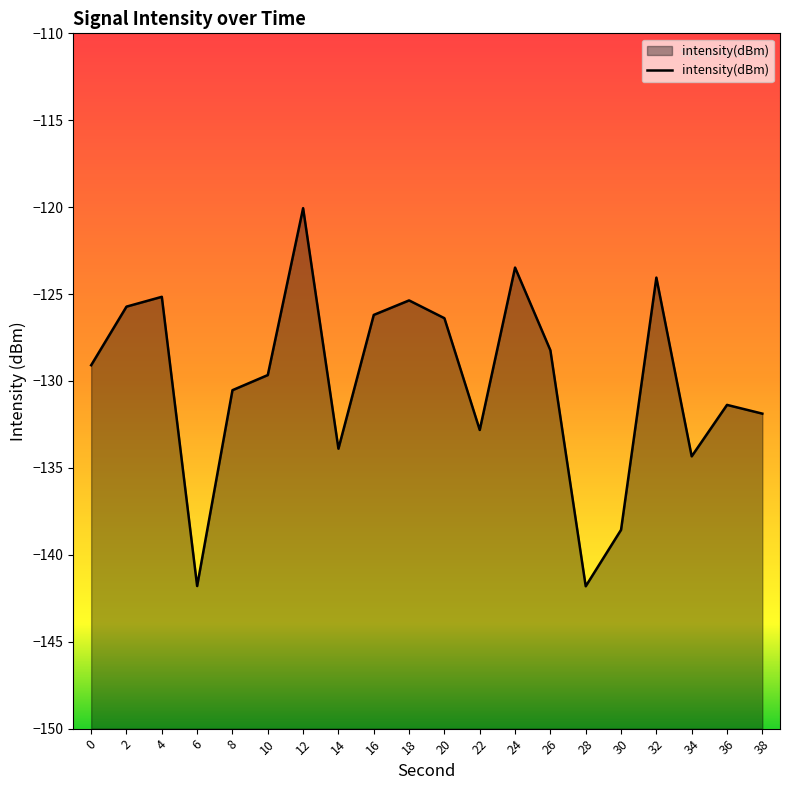

How many series are shown in this chart?

1